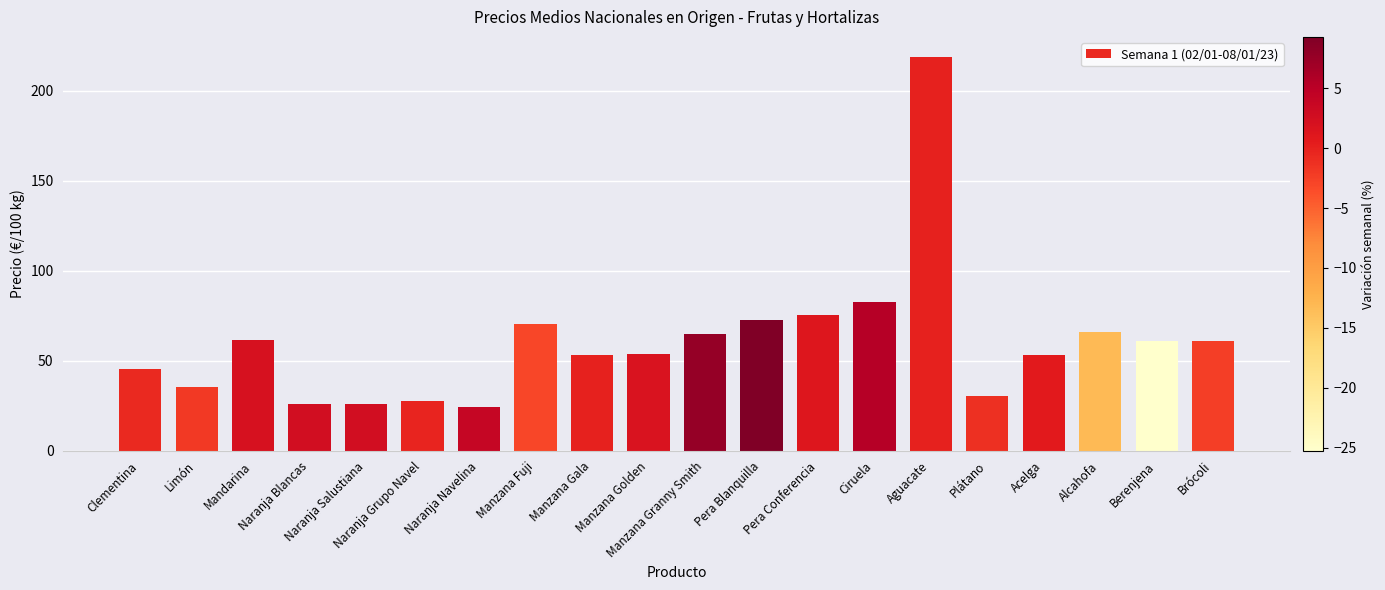

What is the value of the 4th bar from the left?

25.8